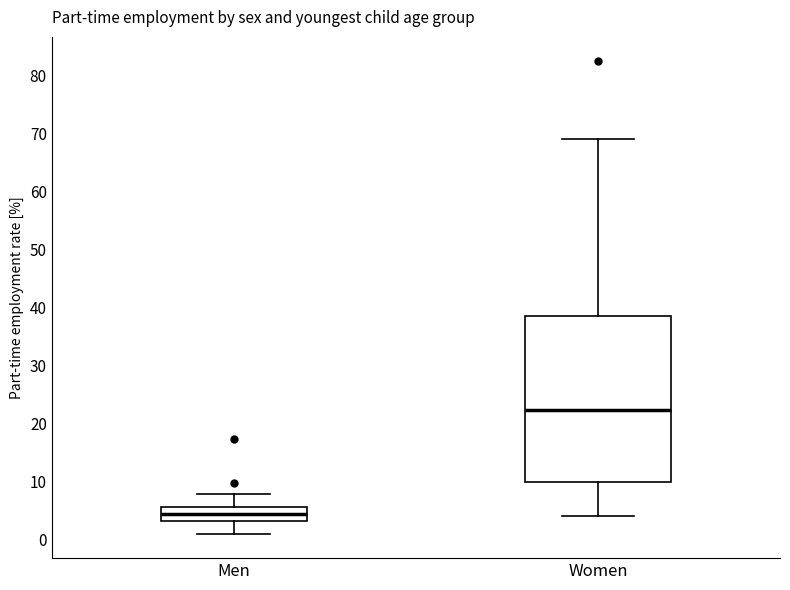

Which box is the tallest, from its lower edge to its upper edge?

Women